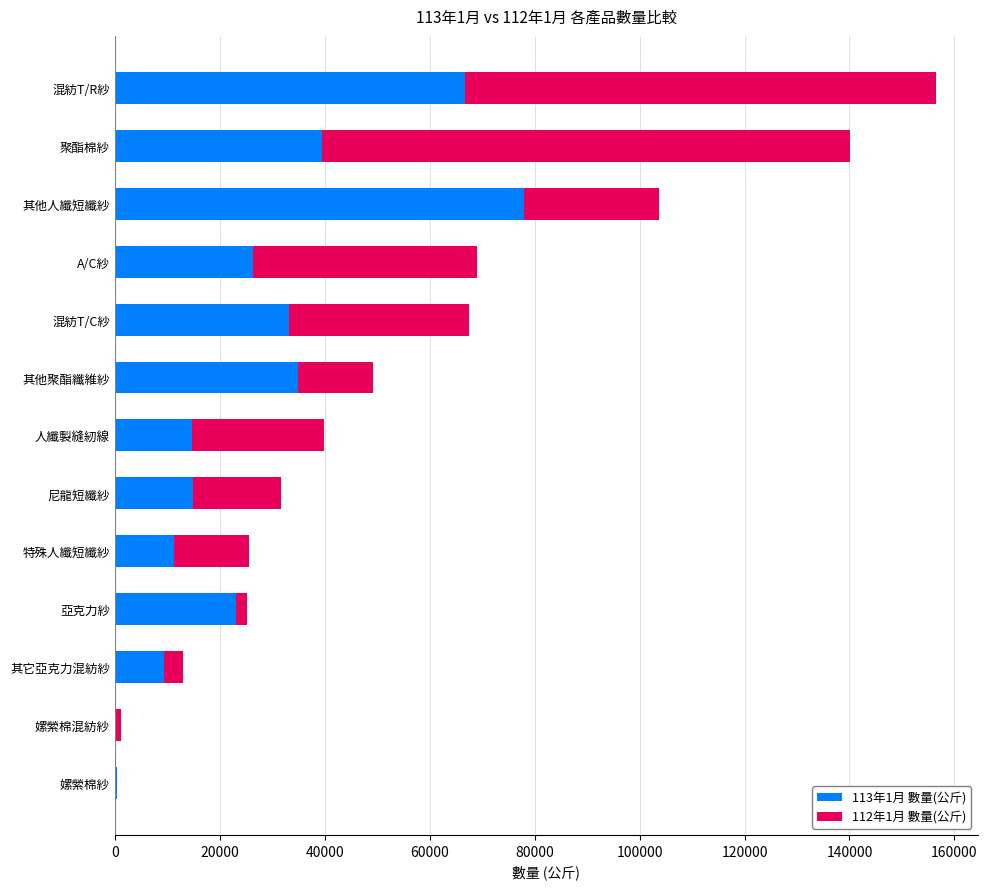

The value of 113年1月 數量(公斤) at 混紡T/R紗 is 14898. True or false?

False